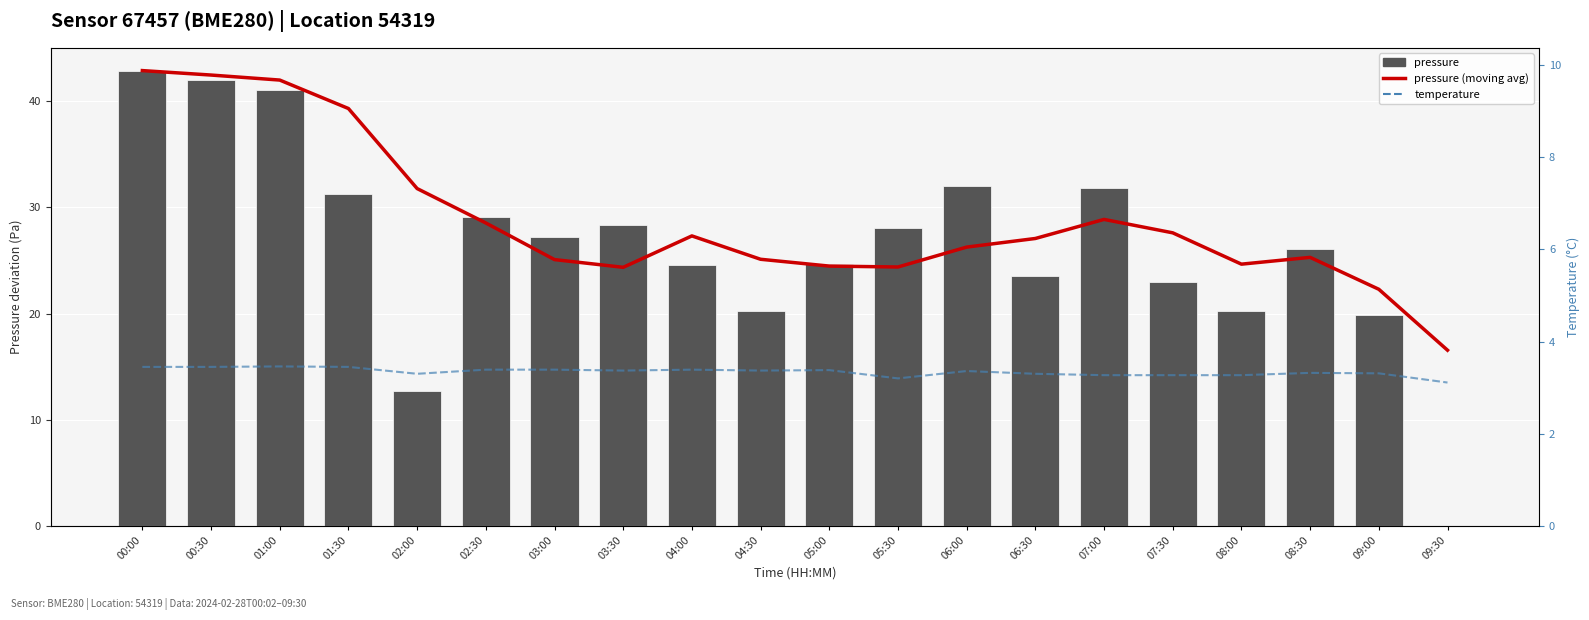

What are all the series names shown in the legend?

pressure (moving avg), pressure, temperature